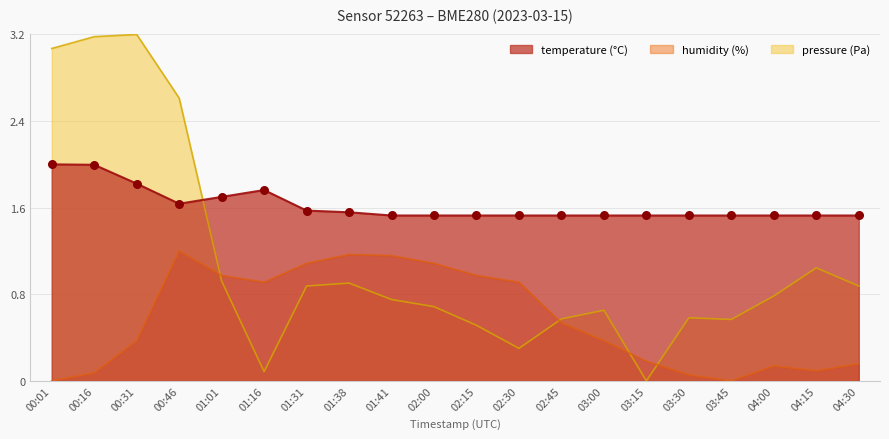

At how many categories does at least one series exceed 2?

4